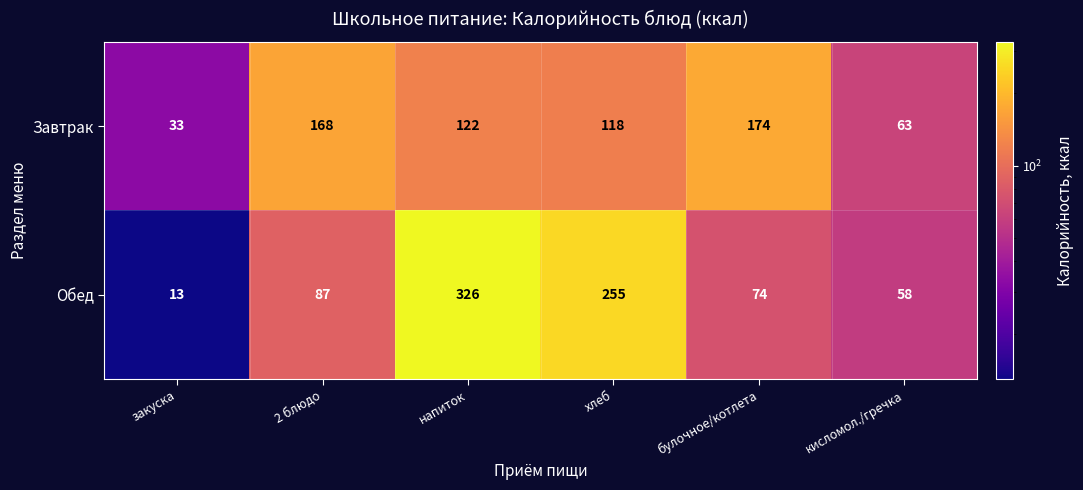

True or false: Обед has a value of 58 at кисломол./гречка.

True